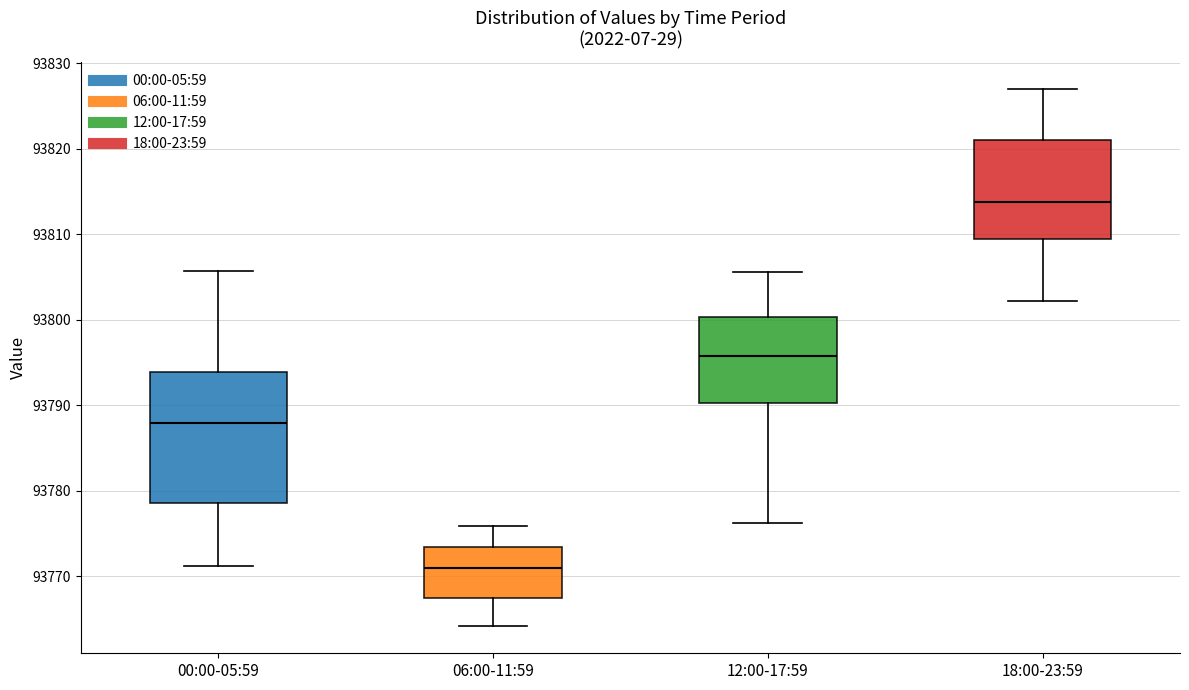

Which box's median line is the lowest?

06:00-11:59